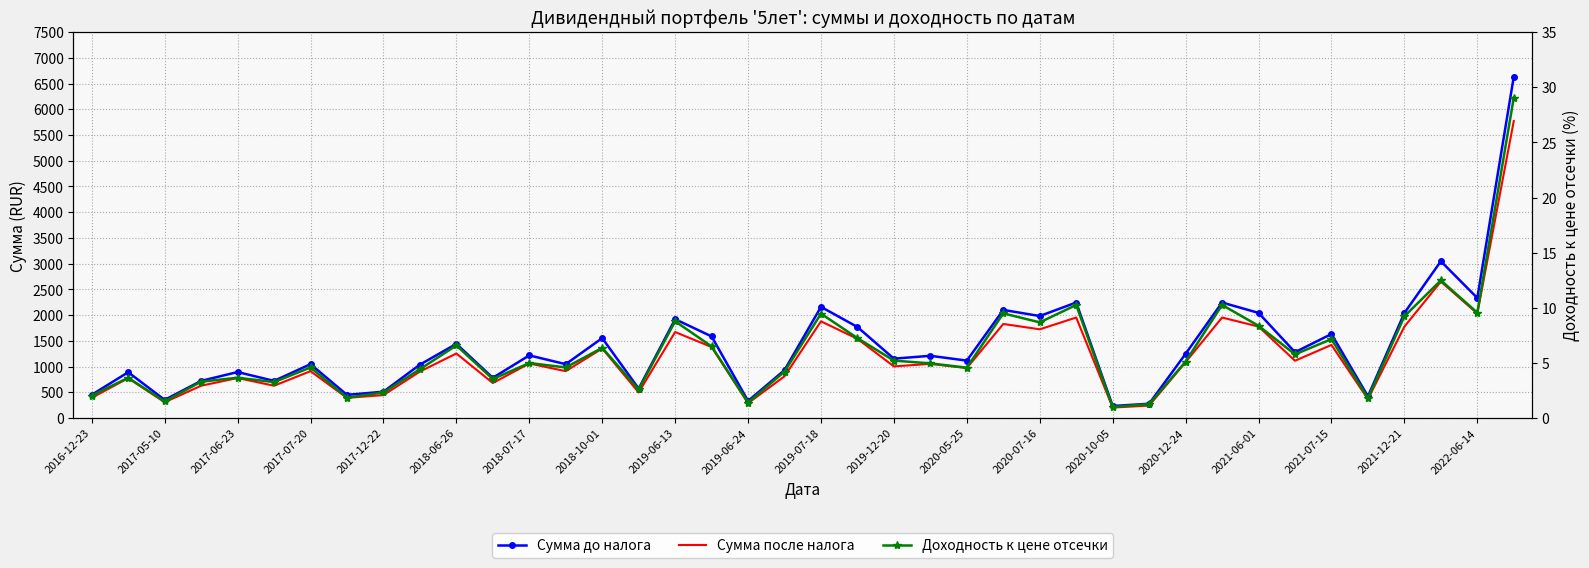

True or false: Доходность к цене отсечки has a value of 10.2 at 31.

True